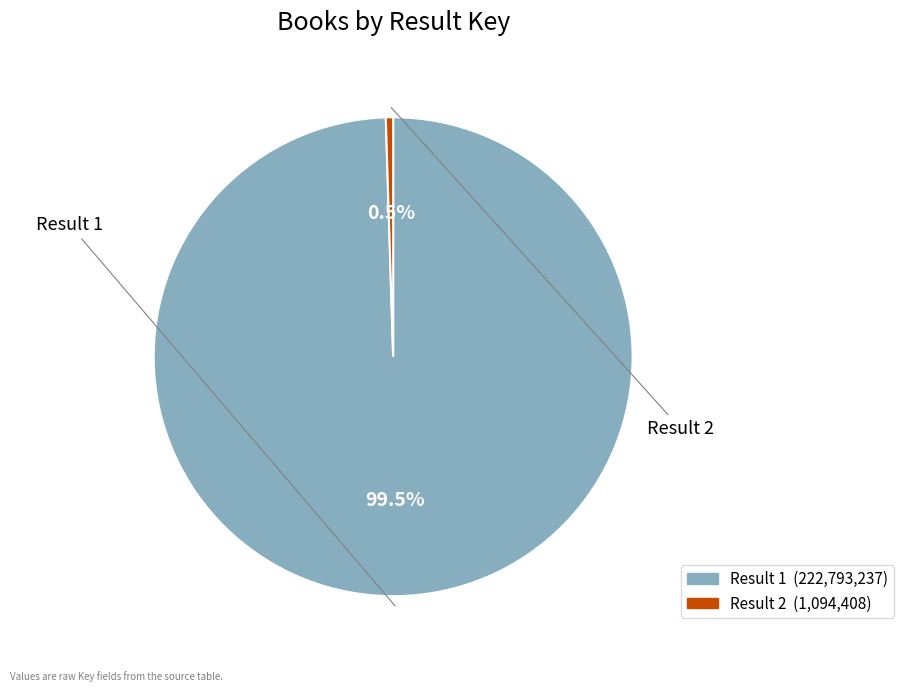

Is there any slice that represents more than half of the pie?

Yes